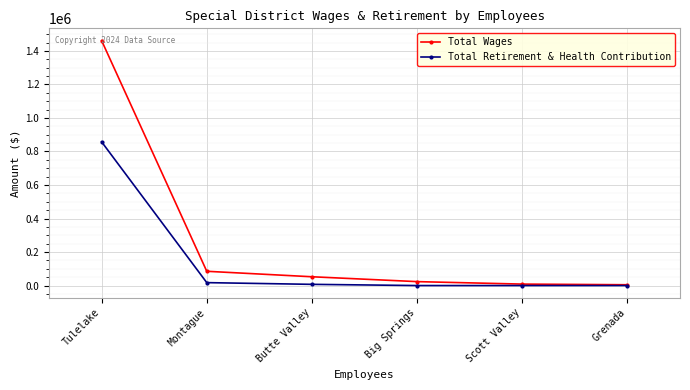

List the series in order of their peak value, lowest first.

Total Retirement & Health Contribution, Total Wages